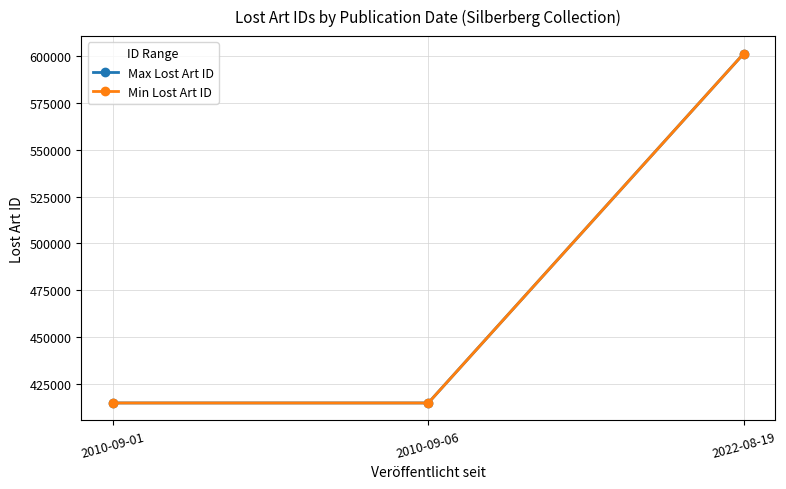

Which series changed the most between 2010-09-06 and 2022-08-19?

Min Lost Art ID